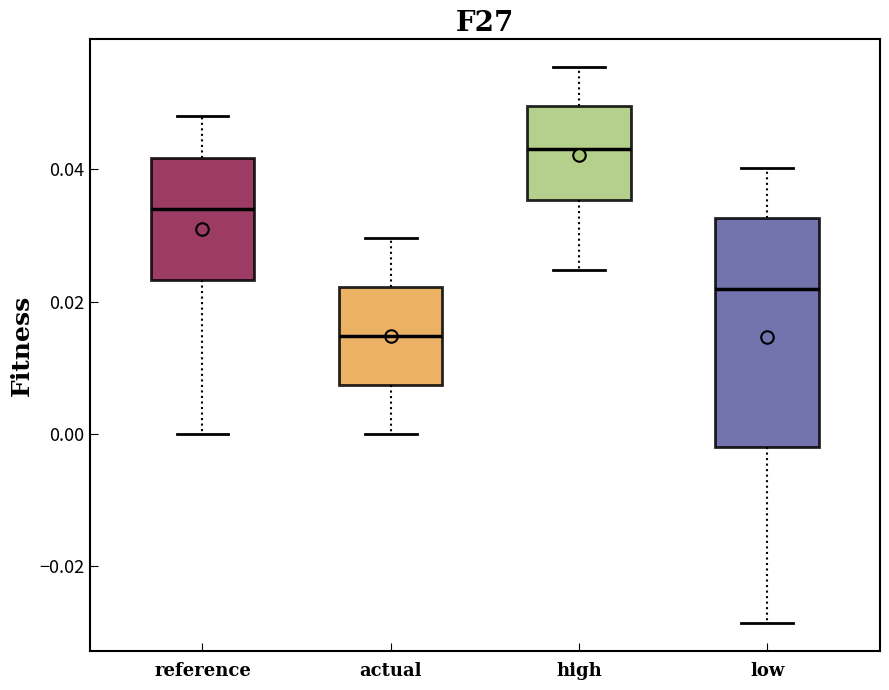

Reading left to right, read every box against the y-axis: the position of its median line, the range the box covers, and the ends of its whiskers. The values are not printed on the chart, so give them approximately, as read against the axis.

reference: median 0.034, box 0.024 to 0.042, whiskers 0.000 to 0.048
actual: median 0.014, box 0.008 to 0.022, whiskers 0.000 to 0.030
high: median 0.044, box 0.036 to 0.050, whiskers 0.024 to 0.056
low: median 0.022, box -0.002 to 0.032, whiskers -0.028 to 0.040